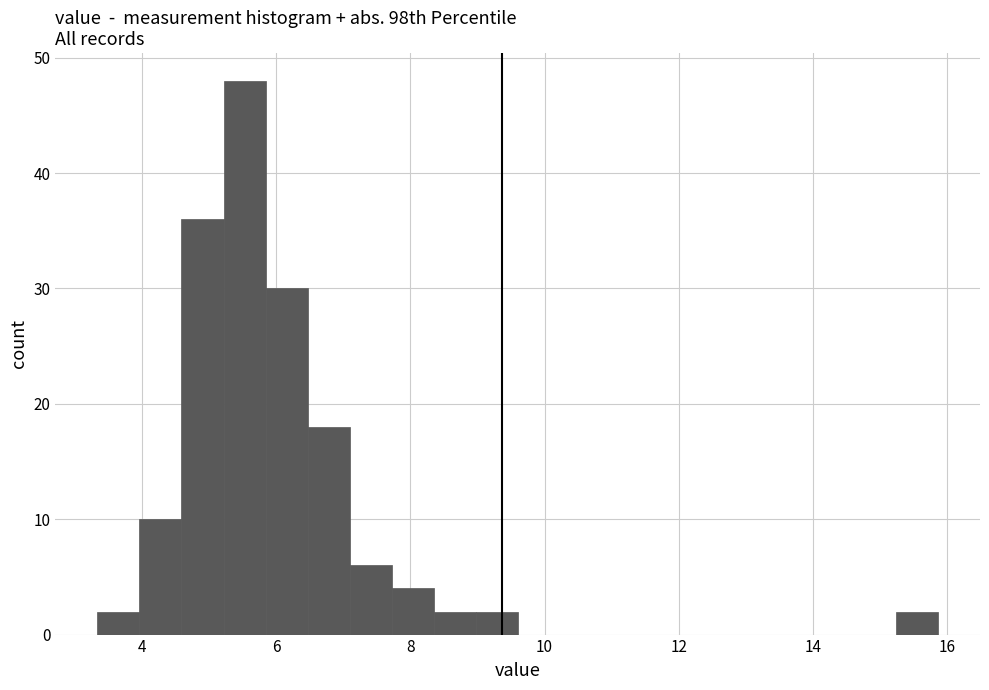

Around what value on the x-axis is the tallest bar? Give the approximate position of its centre, as read against the axis.

5.6